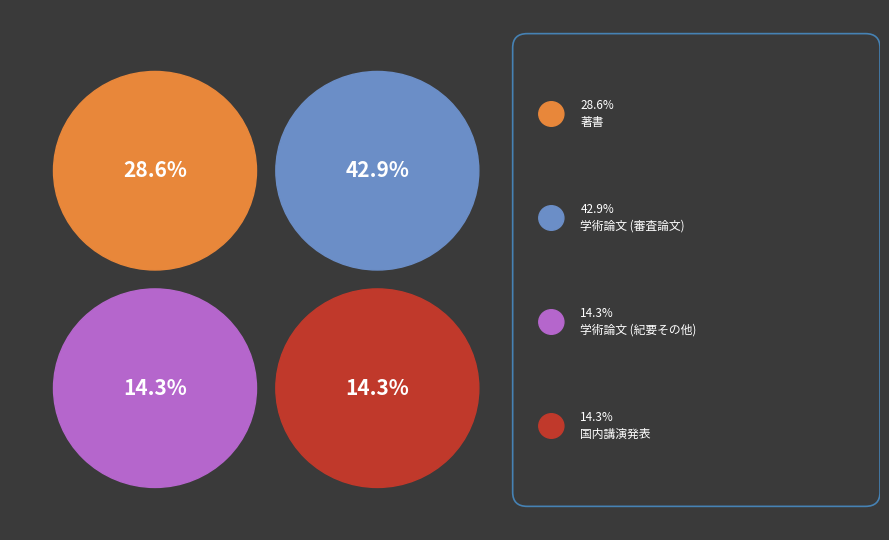

Which has a higher value, 学術論文 (紀要その他) or 国内講演発表?

学術論文 (紀要その他)